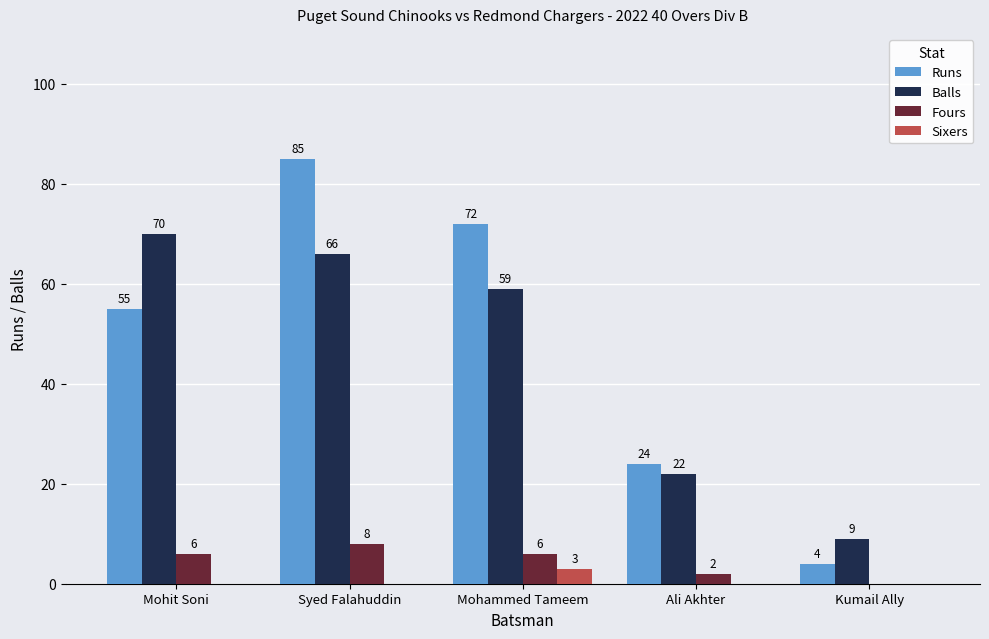

Where is Runs nearest to the value 44?

Mohit Soni